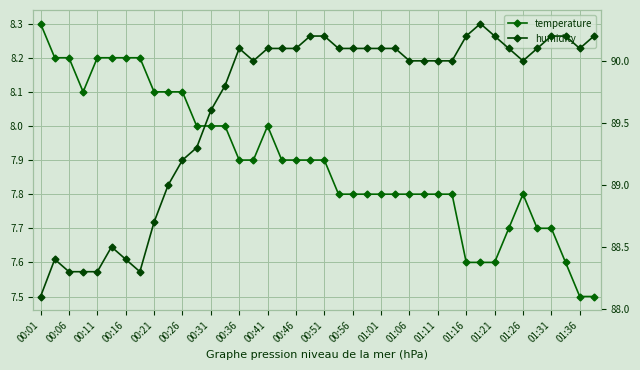

What is the value of the humidity point at the 22nd from the left?

90.1